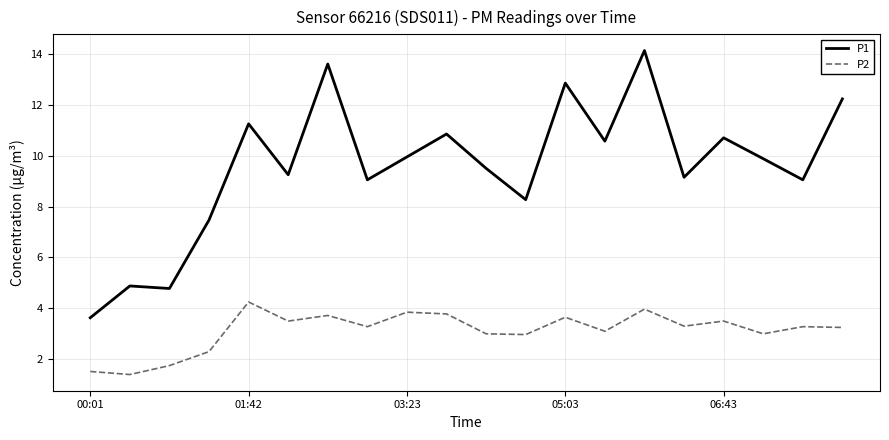

List the series in order of their peak value, highest first.

P1, P2